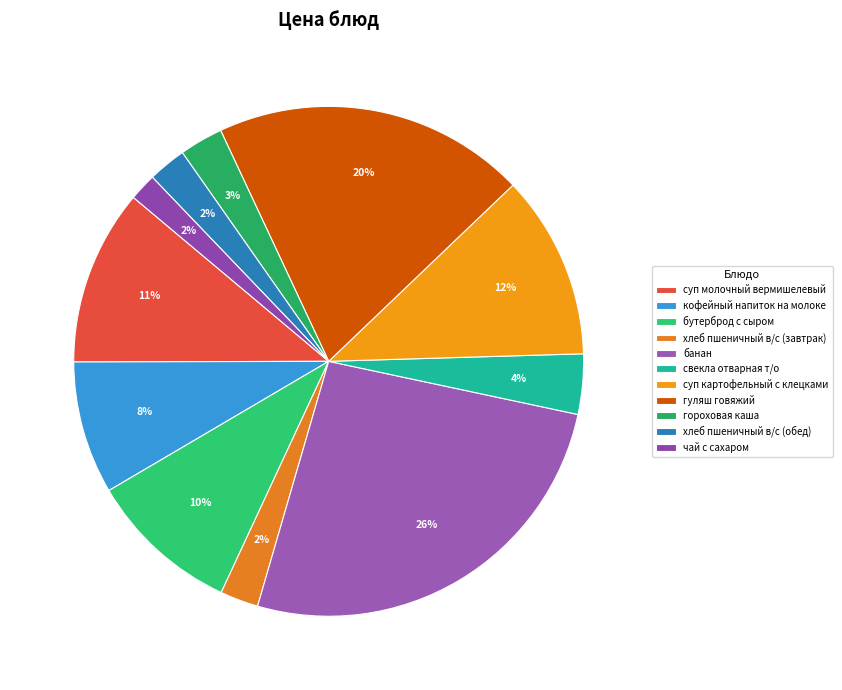

Rank the categories by value from highest to lowest.

банан, гуляш говяжий, суп картофельный с клецками, суп молочный вермишелевый, бутерброд с сыром, кофейный напиток на молоке, свекла отварная т/о, гороховая каша, хлеб пшеничный в/с (завтрак), хлеб пшеничный в/с (обед), чай с сахаром